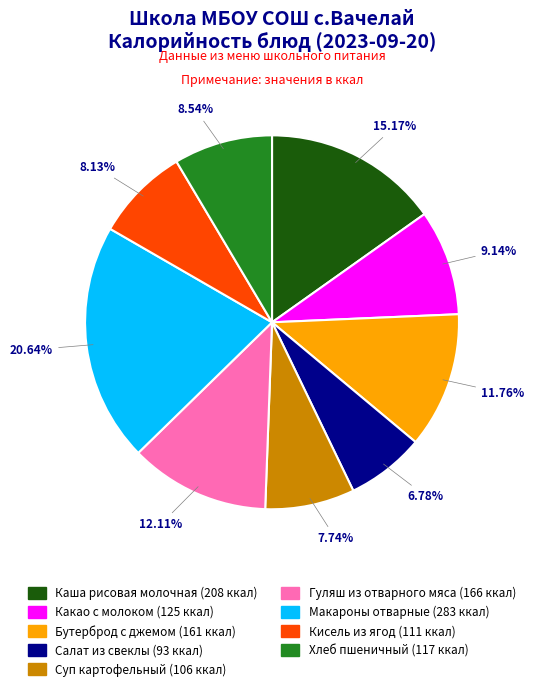

To the nearest percent, what is the difference between the largest and smallest slice percentages?

14%